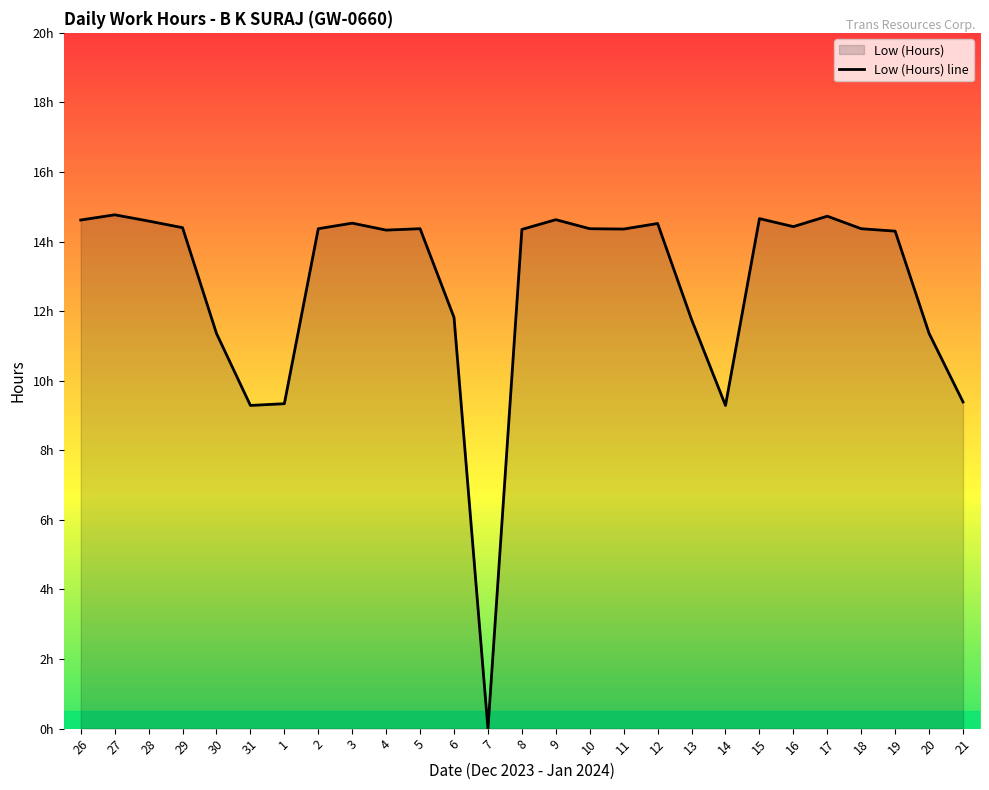

What position from the left is 7?

13